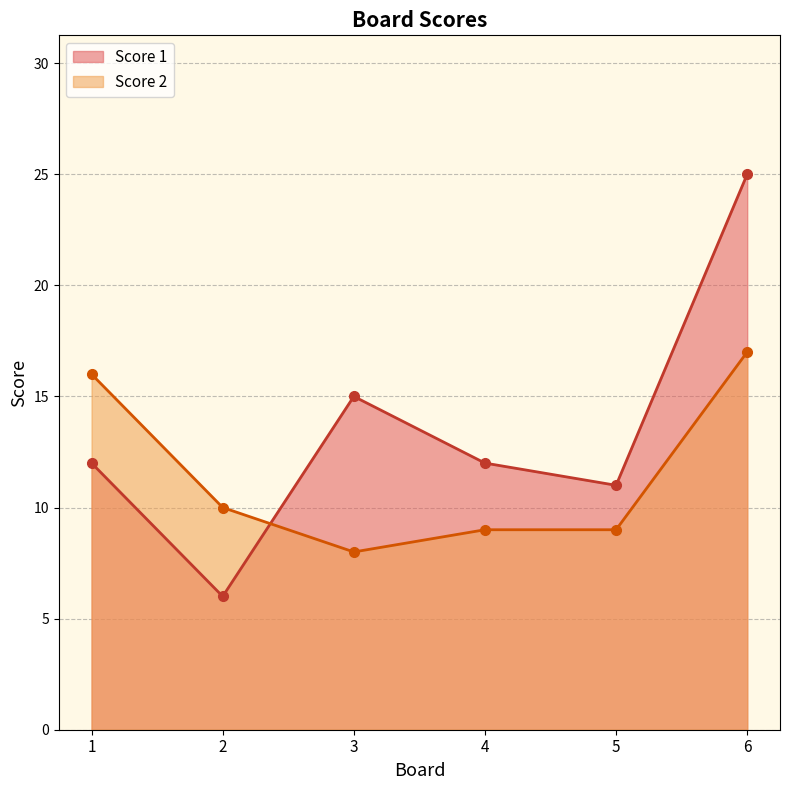

Count the Score 2 values in the range 9 to 16.

4